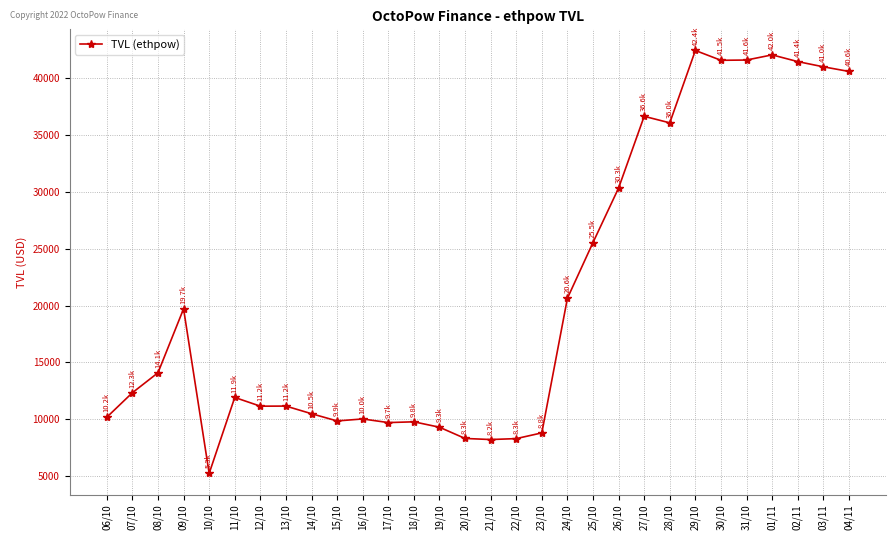

What is the label of the 7th point from the left?

12/10